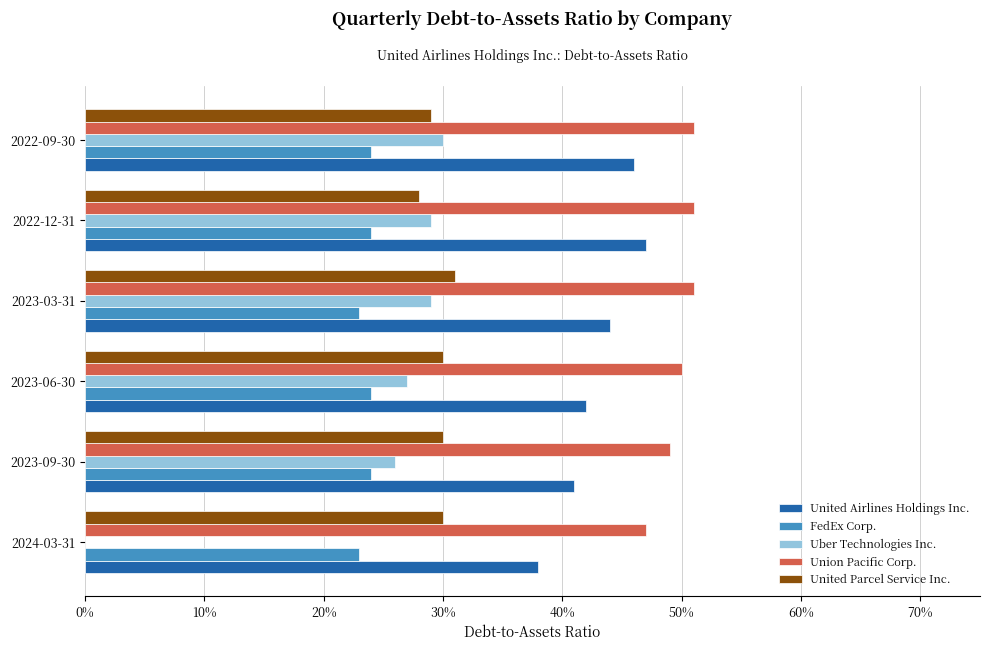

Which series has the largest range (max minus min)?

Uber Technologies Inc.